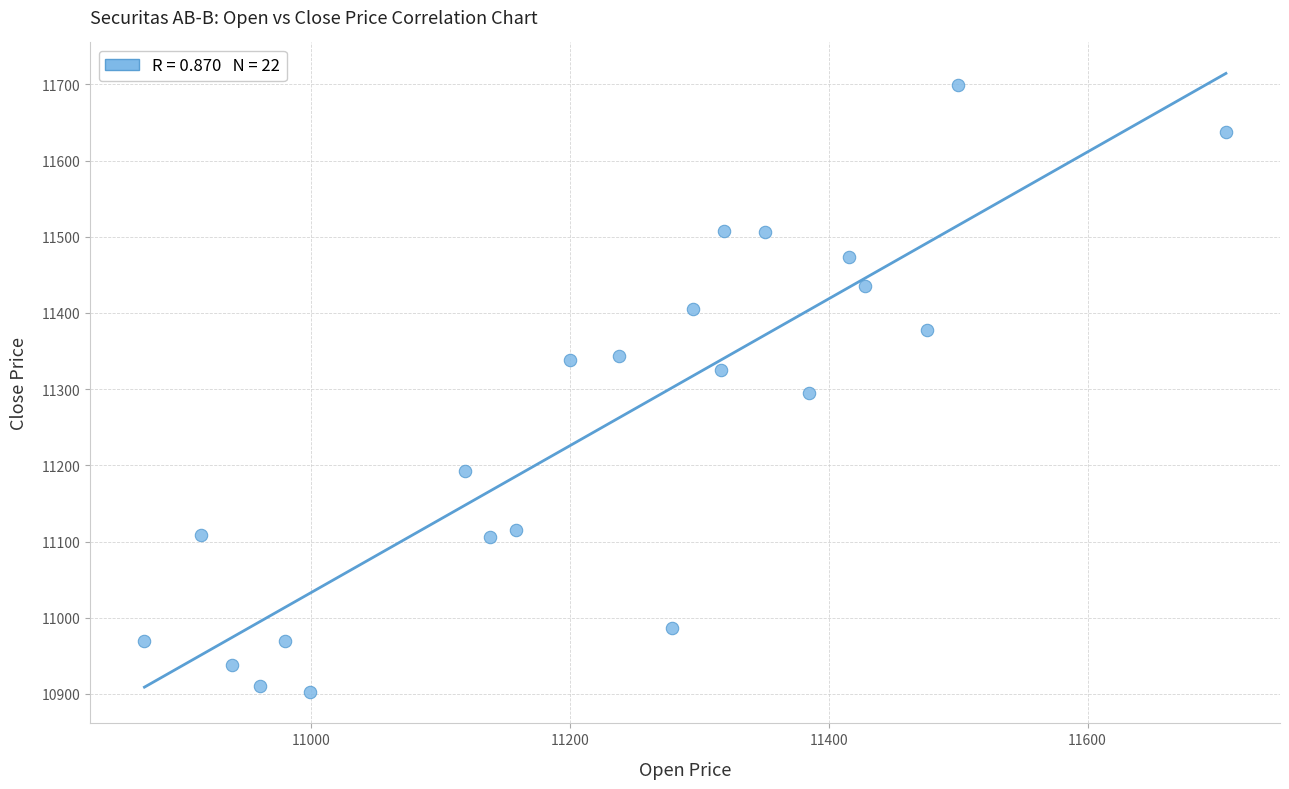

What is the range of Y values (max minus min)?

797